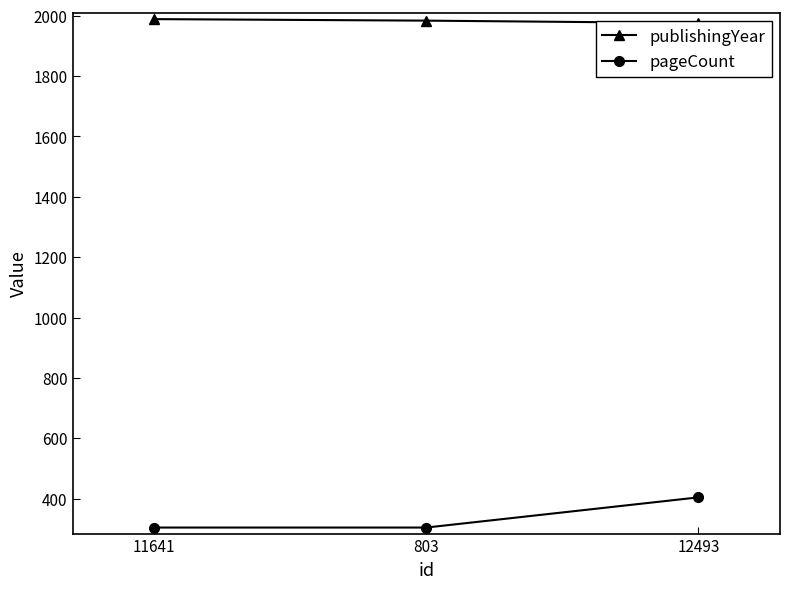

How many pageCount values are between 304 and 404?

3